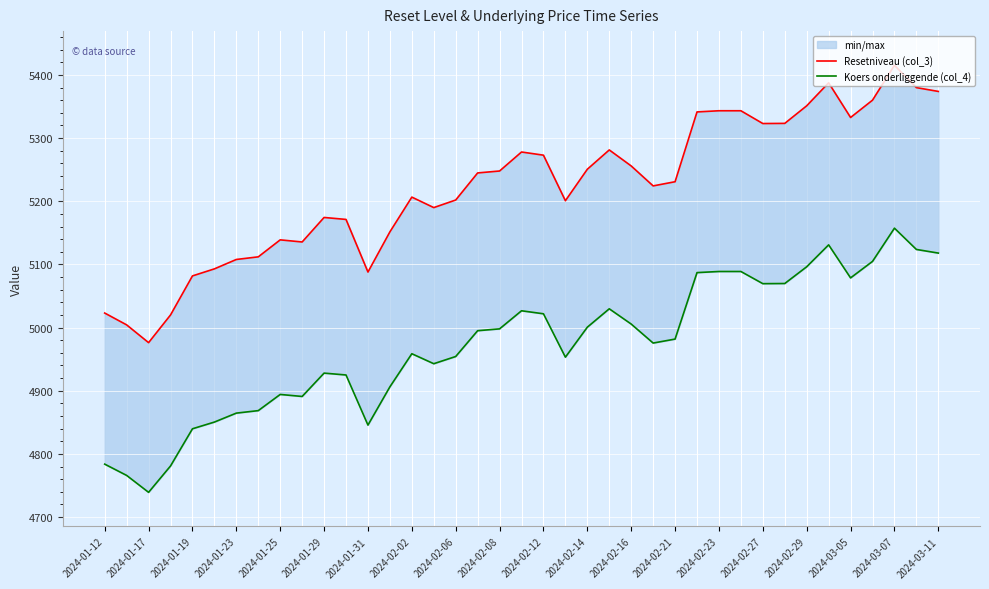

What is the value of the Resetniveau (col_3) point at the 17th from the left?

5201.9